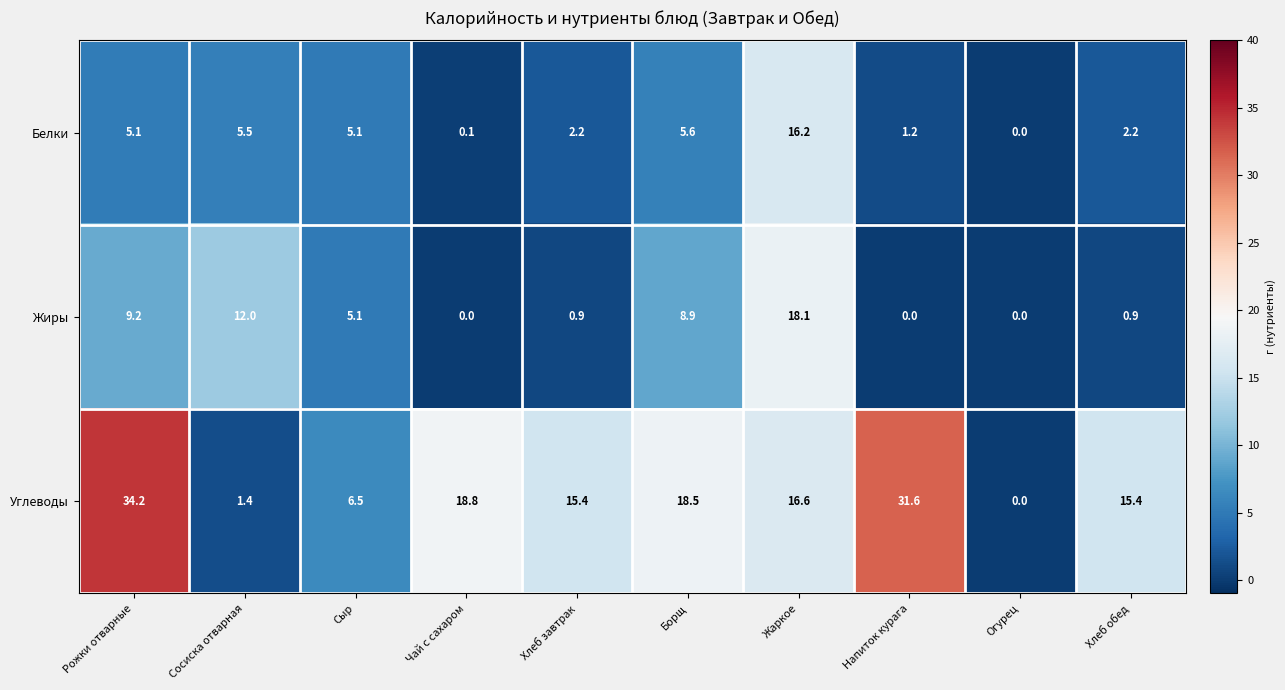

Reading left to right, extract all data points from this chart.

Белки: Рожки отварные=5.1	Сосиска отварная=5.5	Сыр=5.1	Чай с сахаром=0.1	Хлеб завтрак=2.2	Борщ=5.6	Жаркое=16.2	Напиток курага=1.2	Огурец=0.0	Хлеб обед=2.2
Жиры: Рожки отварные=9.2	Сосиска отварная=12.0	Сыр=5.1	Чай с сахаром=0.0	Хлеб завтрак=0.9	Борщ=8.9	Жаркое=18.1	Напиток курага=0.0	Огурец=0.0	Хлеб обед=0.9
Углеводы: Рожки отварные=34.2	Сосиска отварная=1.4	Сыр=6.5	Чай с сахаром=18.8	Хлеб завтрак=15.4	Борщ=18.5	Жаркое=16.6	Напиток курага=31.6	Огурец=0.0	Хлеб обед=15.4